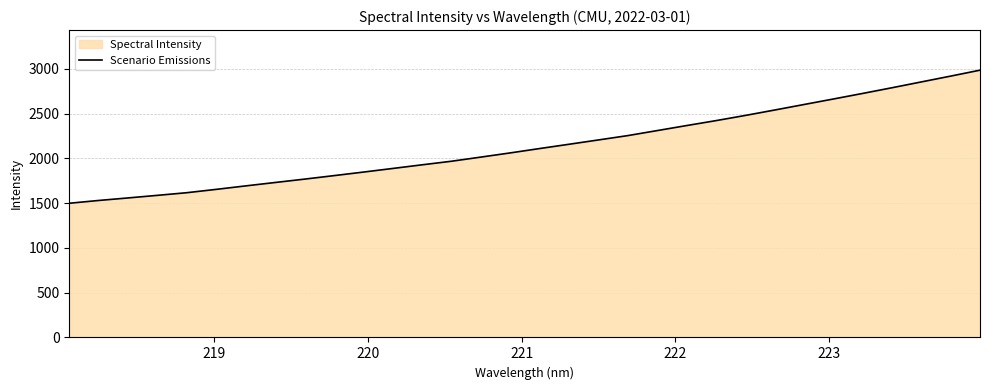

What is the smallest value displayed?

1499.6